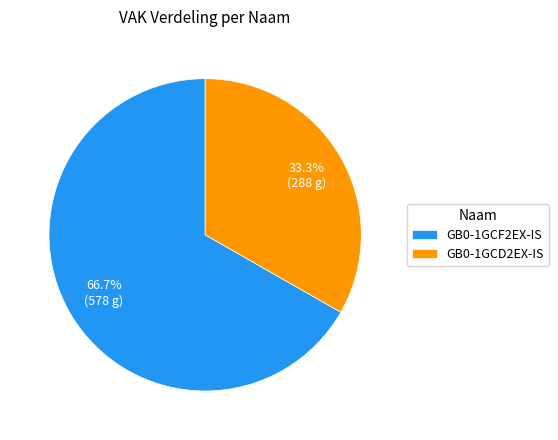

Approximately how many times larger is the value at GB0-1GCD2EX-IS compared to GB0-1GCF2EX-IS?

0.5